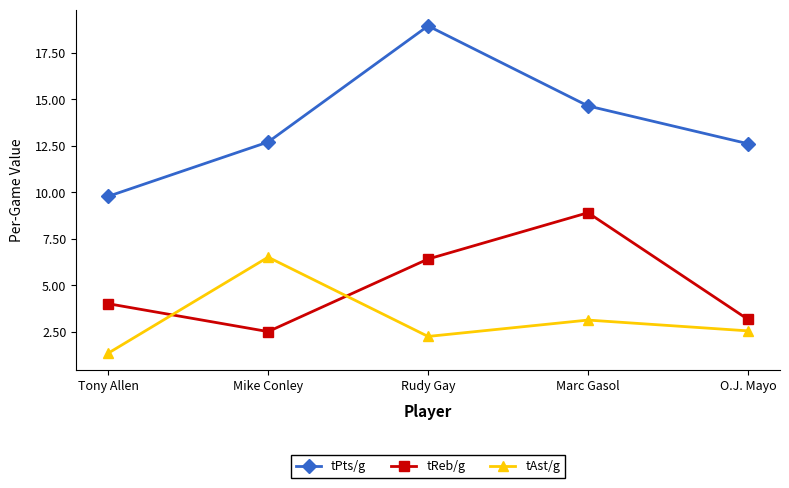

At which label is tPts/g closest to 14?

Marc Gasol